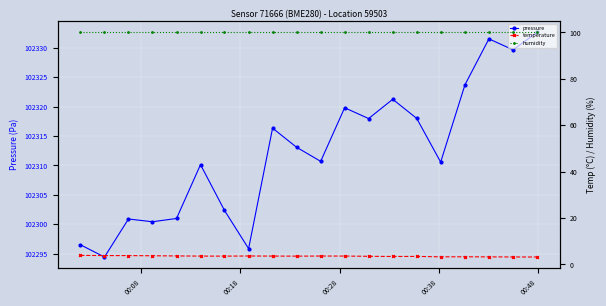

True or false: humidity and temperature cross at least once.

False